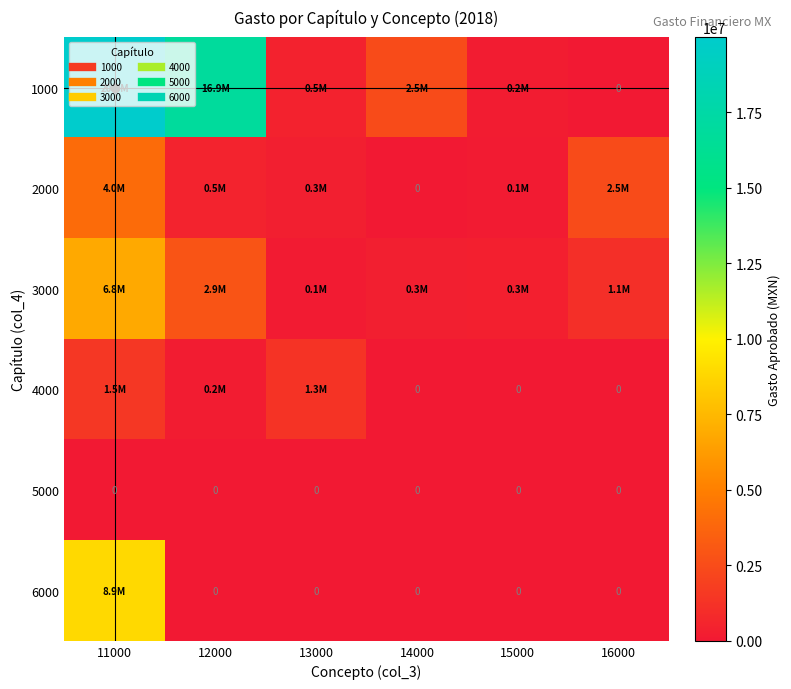

The 4000 series shows 242105.2 at 12000. True or false?

False